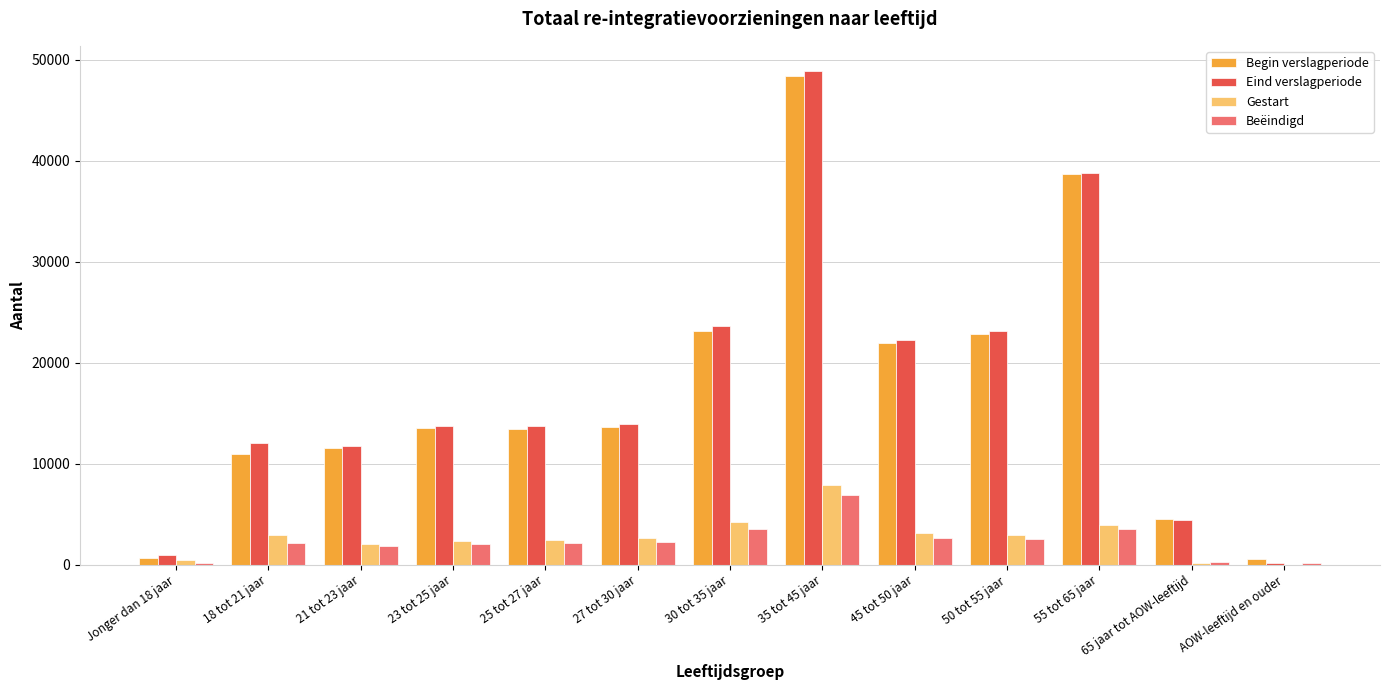

What is the sum of all Gestart values?

35450